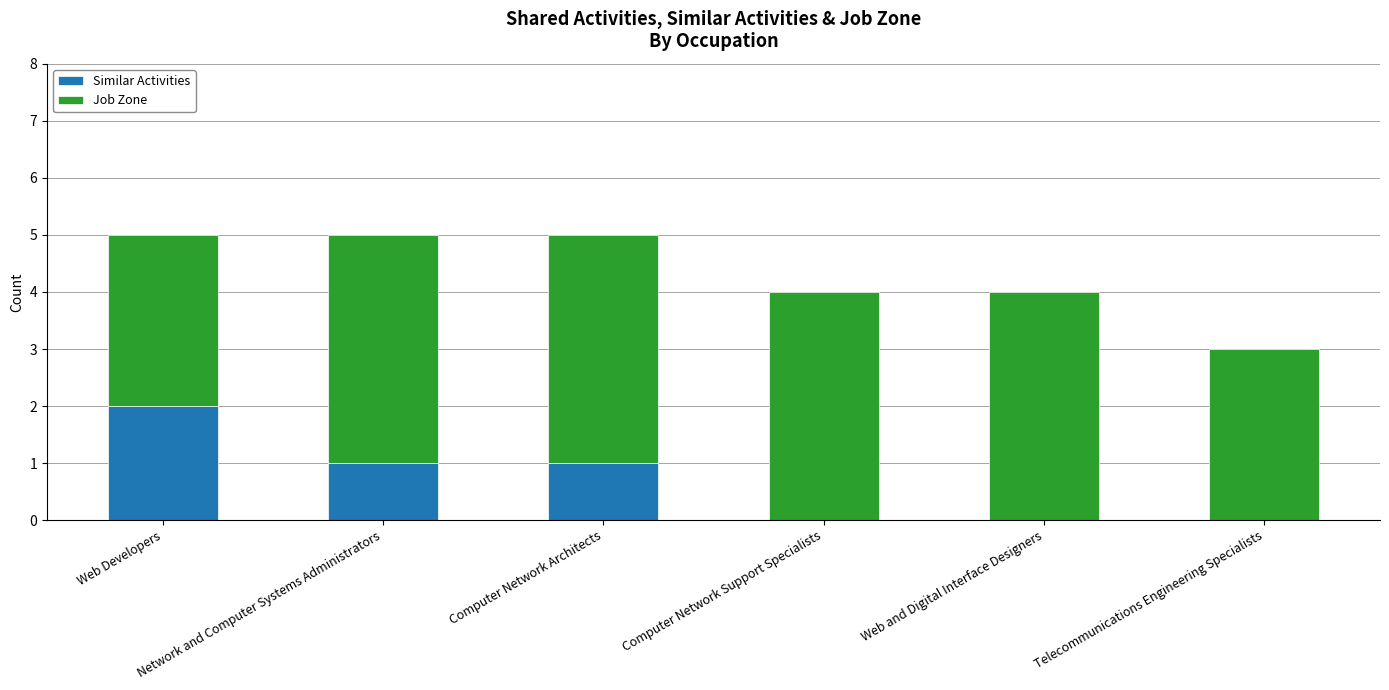

What is the sum of all Similar Activities values?

4